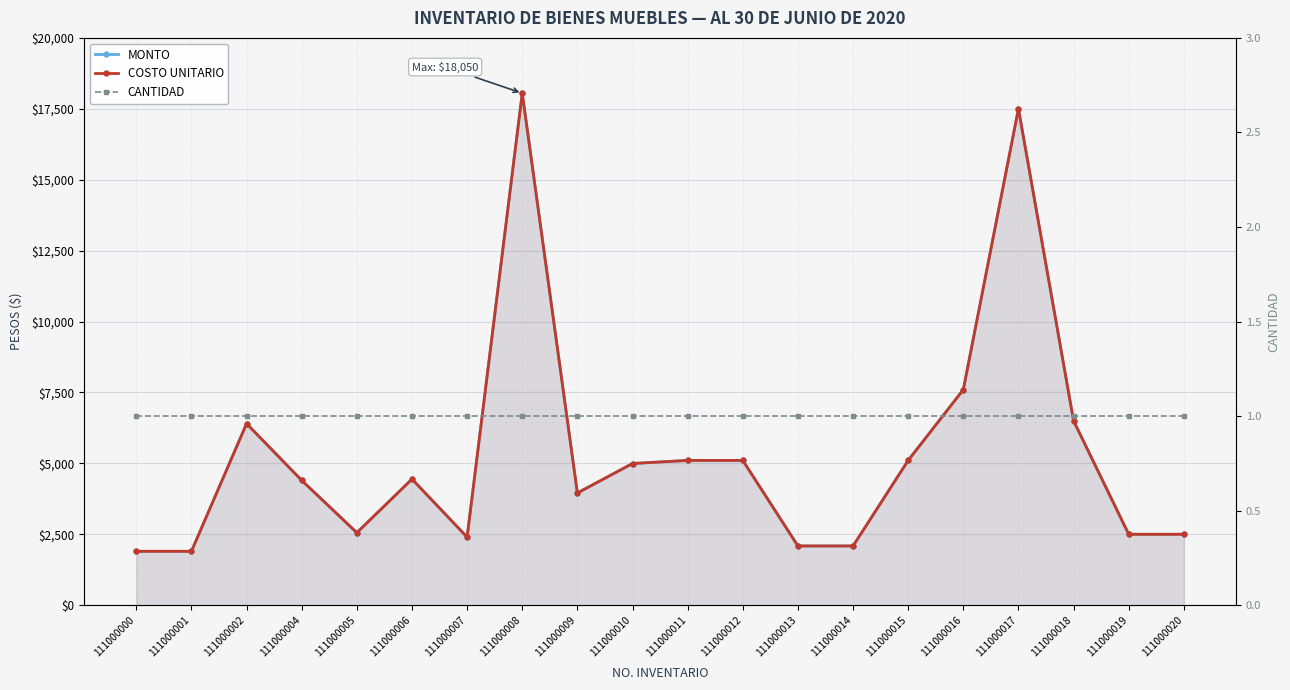

What is the sum of all MONTO values?

107087.2